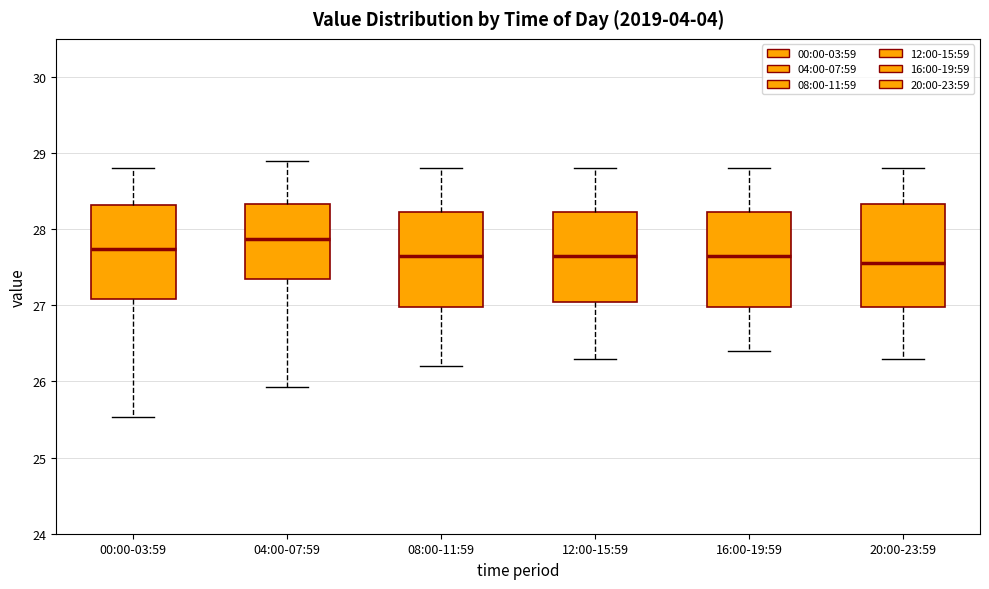

Reading left to right, transcribe this box plot: for each box, give where its median line is, the range the box spans, and where its two whiskers end, as read against the y-axis. The values are not printed on the chart, so give them approximately, as read against the axis.

00:00-03:59: median 27.7, box 27.1 to 28.3, whiskers 25.5 to 28.8
04:00-07:59: median 27.9, box 27.4 to 28.3, whiskers 25.9 to 28.9
08:00-11:59: median 27.7, box 27.0 to 28.2, whiskers 26.2 to 28.8
12:00-15:59: median 27.7, box 27.1 to 28.2, whiskers 26.3 to 28.8
16:00-19:59: median 27.7, box 27.0 to 28.2, whiskers 26.4 to 28.8
20:00-23:59: median 27.6, box 27.0 to 28.3, whiskers 26.3 to 28.8